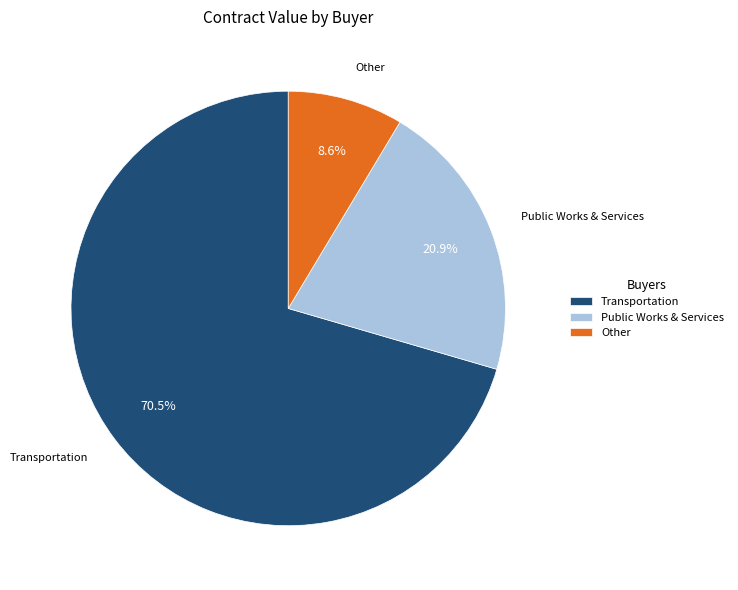

Approximately how many times larger is the value at Other compared to Public Works & Services?

0.4